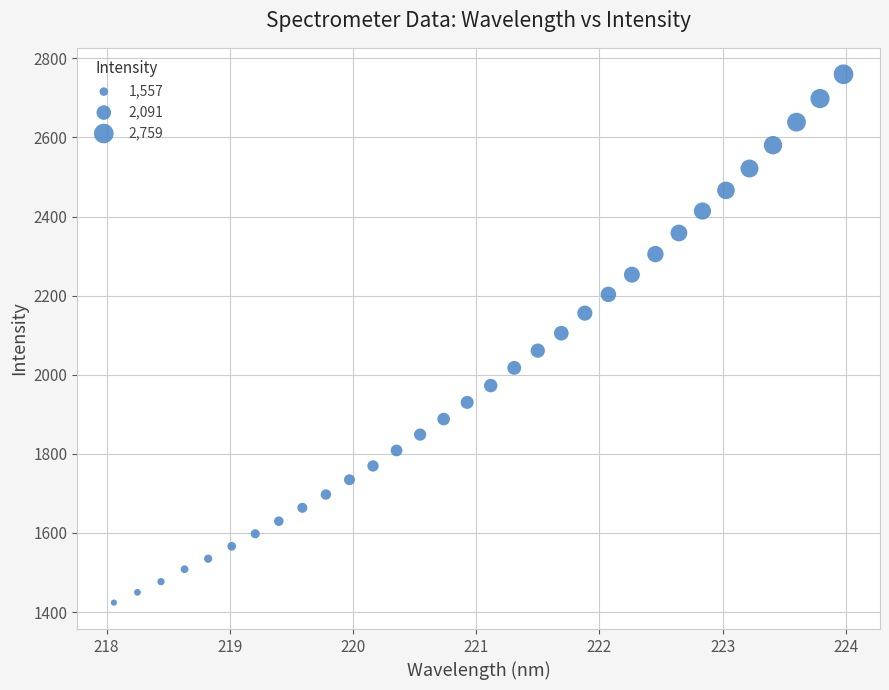

What is the range of Y values (max minus min)?

1336.0